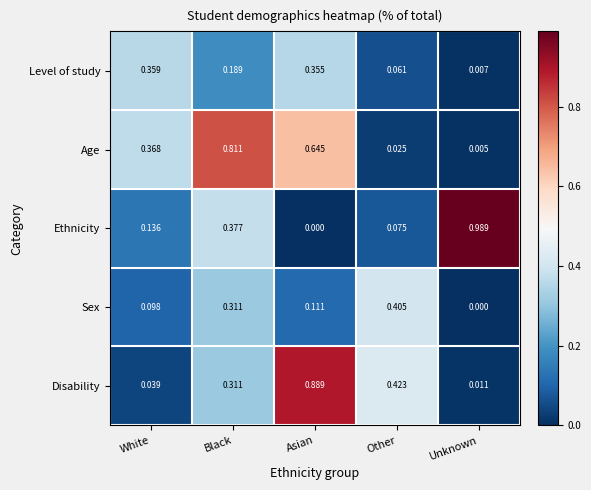

Between White and Asian, which series saw the biggest shift?

Disability